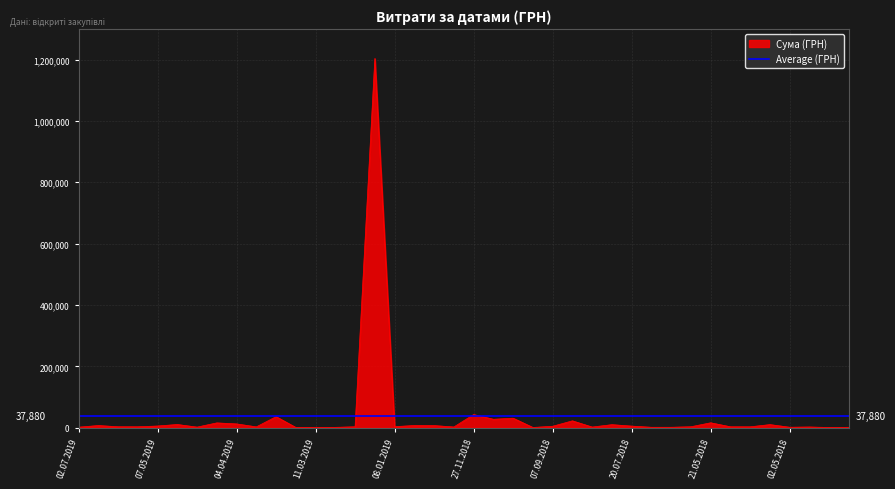

Count the number of categories in the chart.

40